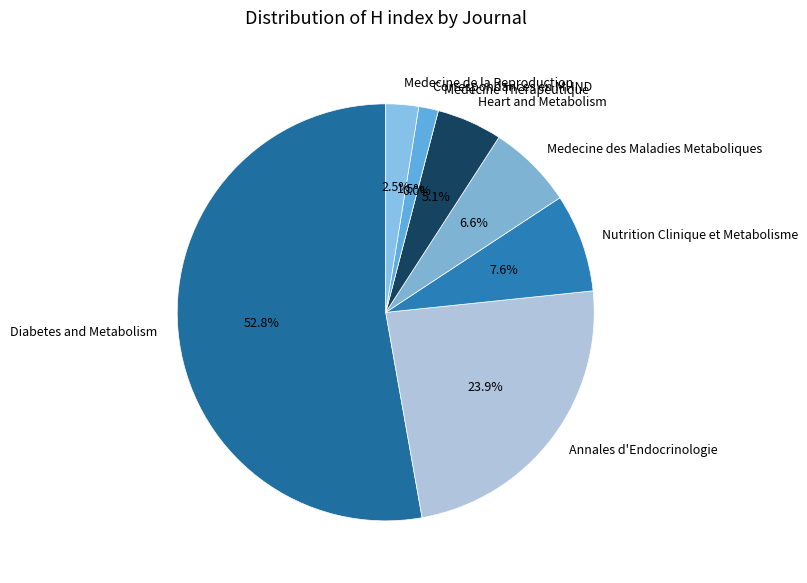

Between Medecine des Maladies Metaboliques and Diabetes and Metabolism, which is larger?

Diabetes and Metabolism